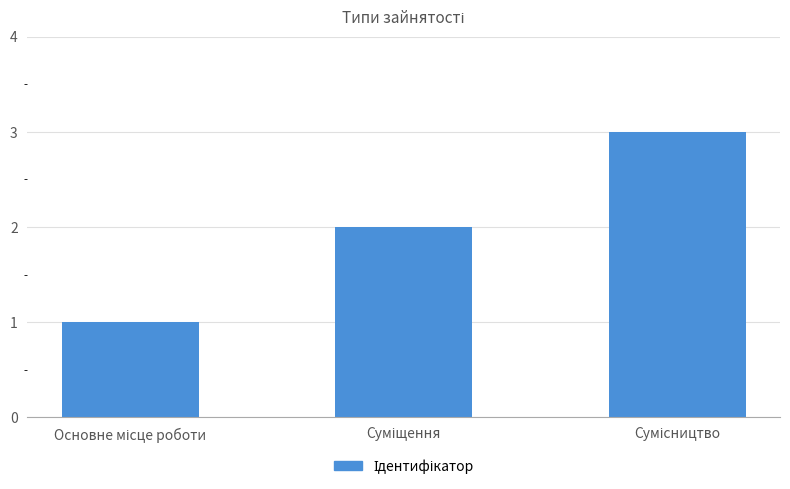

What is the greatest value displayed?

3